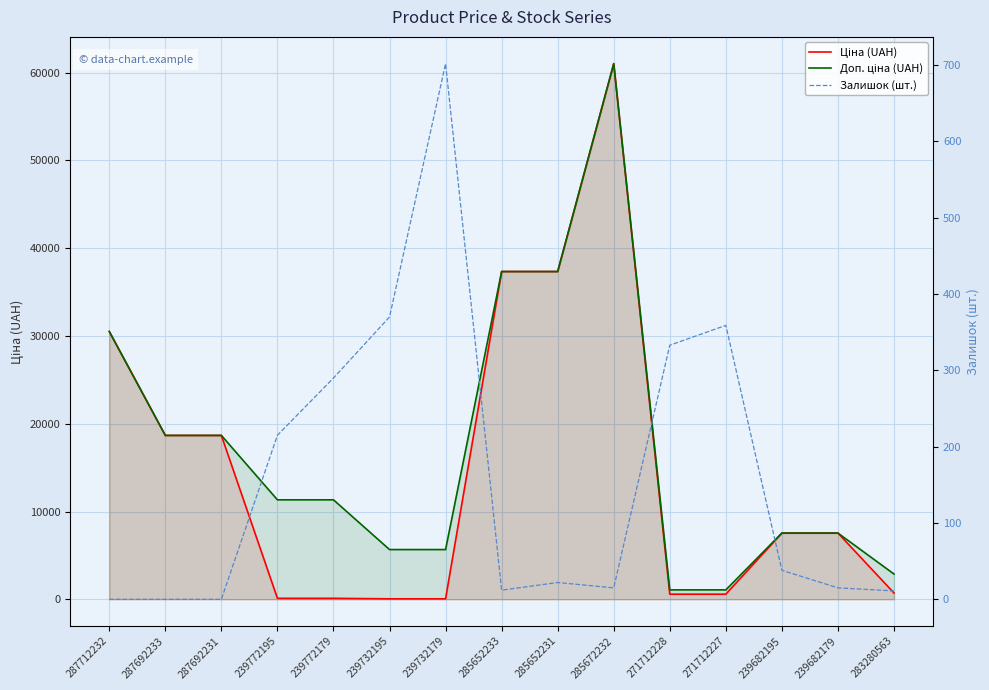

Rank the series by their maximum value, from lowest to highest.

Залишок (шт.), Ціна (UAH), Доп. ціна (UAH)